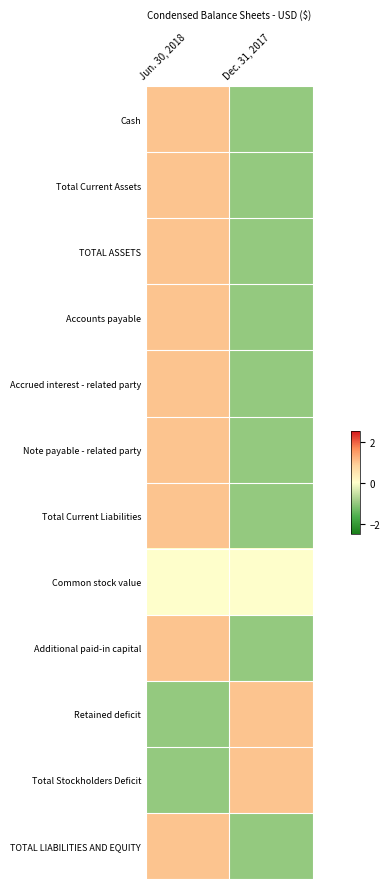

At which category is the sum across all series the highest?

Jun. 30, 2018